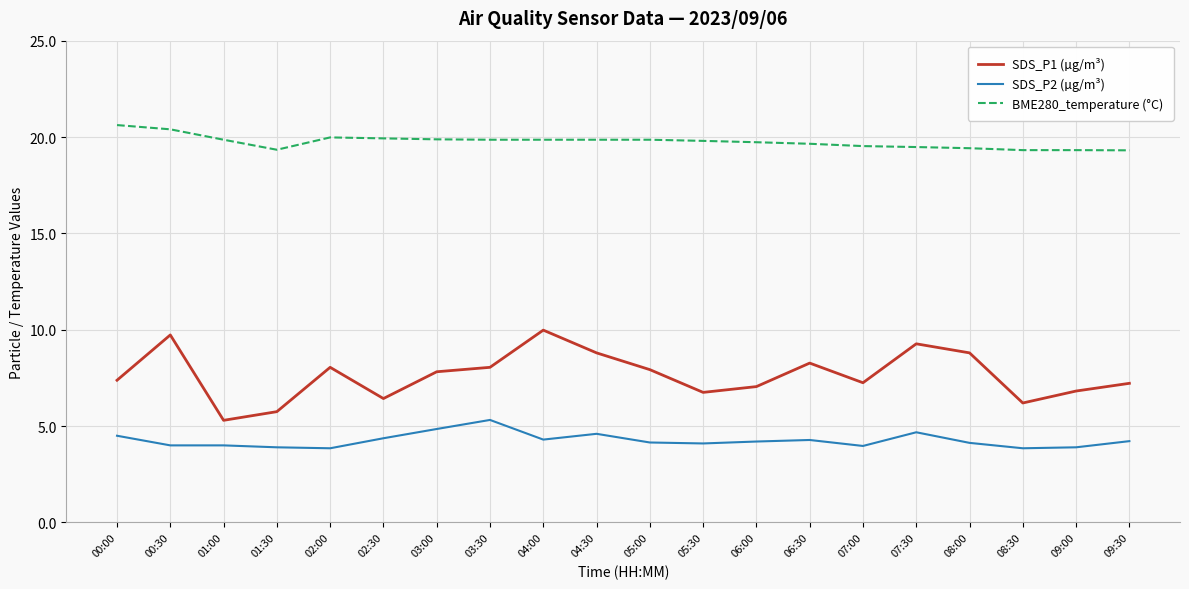

Is the value of SDS_P1 (µg/m³) at 08:00 greater than the value of BME280_temperature (°C) at 03:30?

No